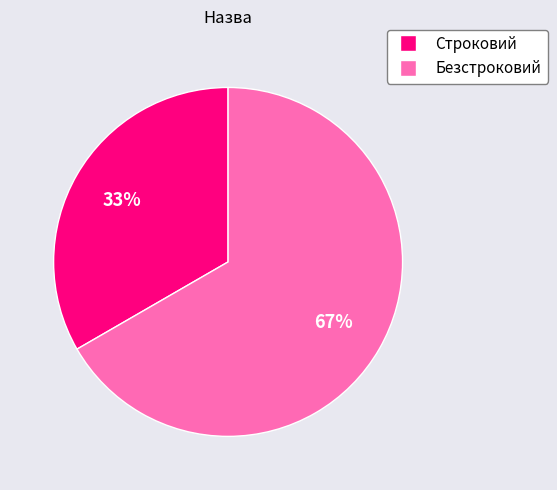

How many segments does this pie chart have?

2